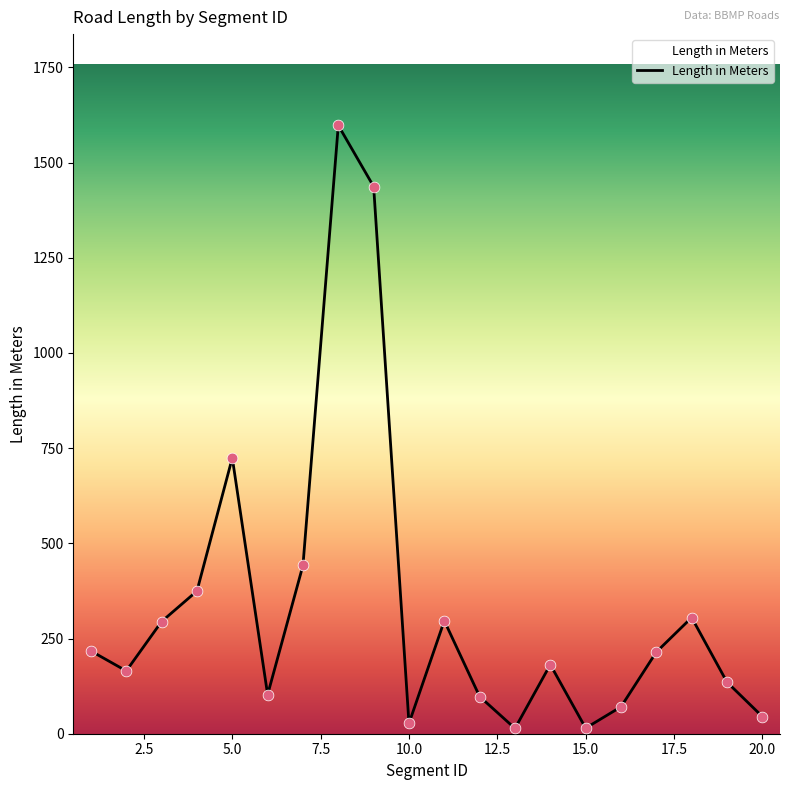

What is the maximum value shown in the chart?

1597.7